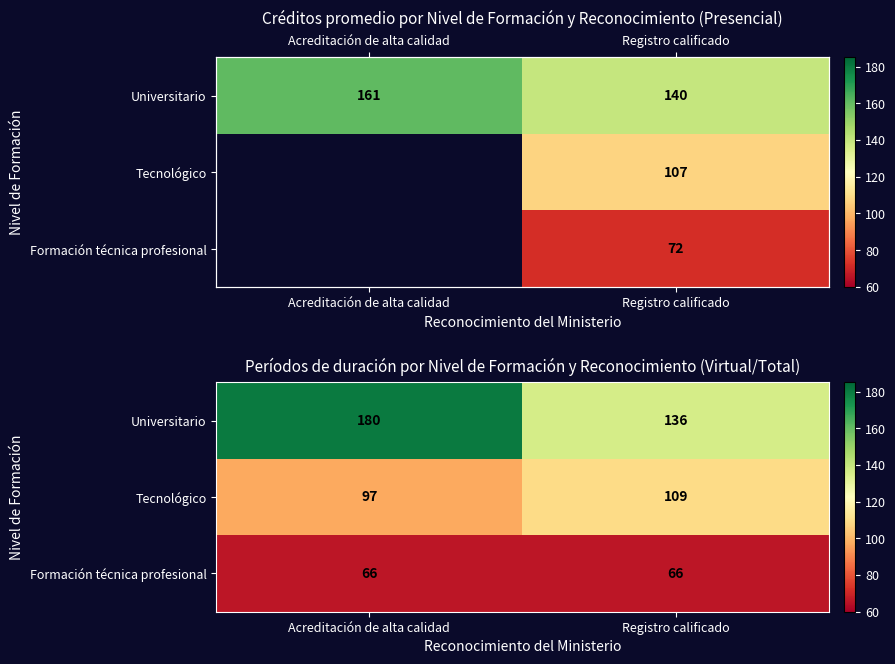

Which series has the widest spread of values?

Universitario